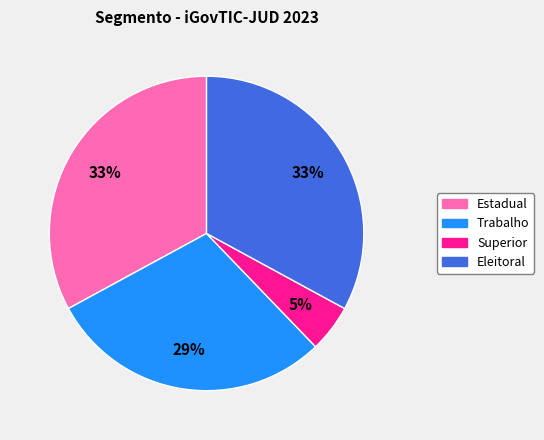

Between Estadual and Trabalho, which is larger?

Estadual